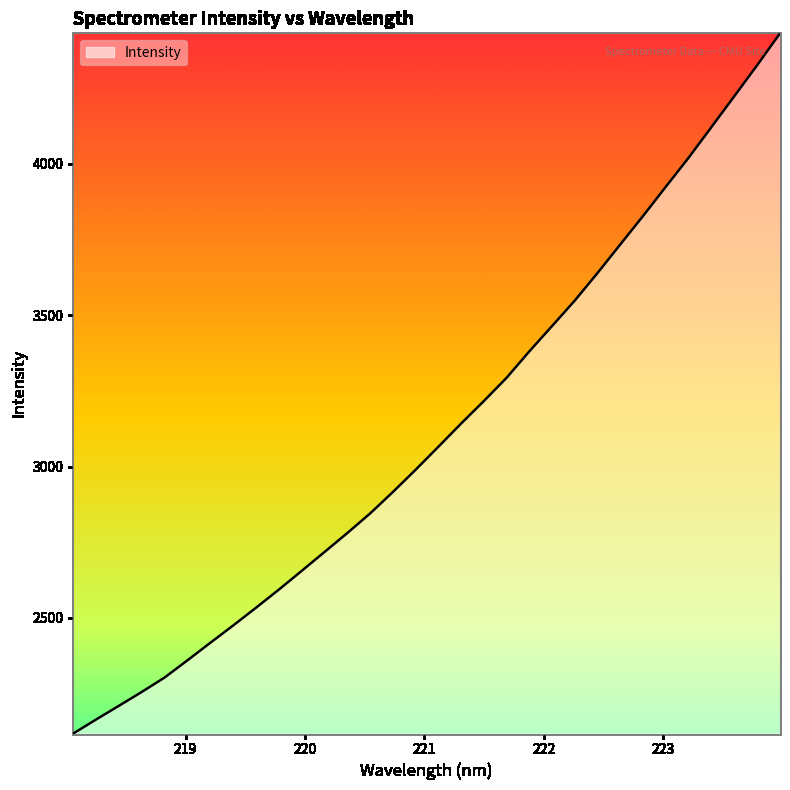

What is the minimum value shown in the chart?

2118.3